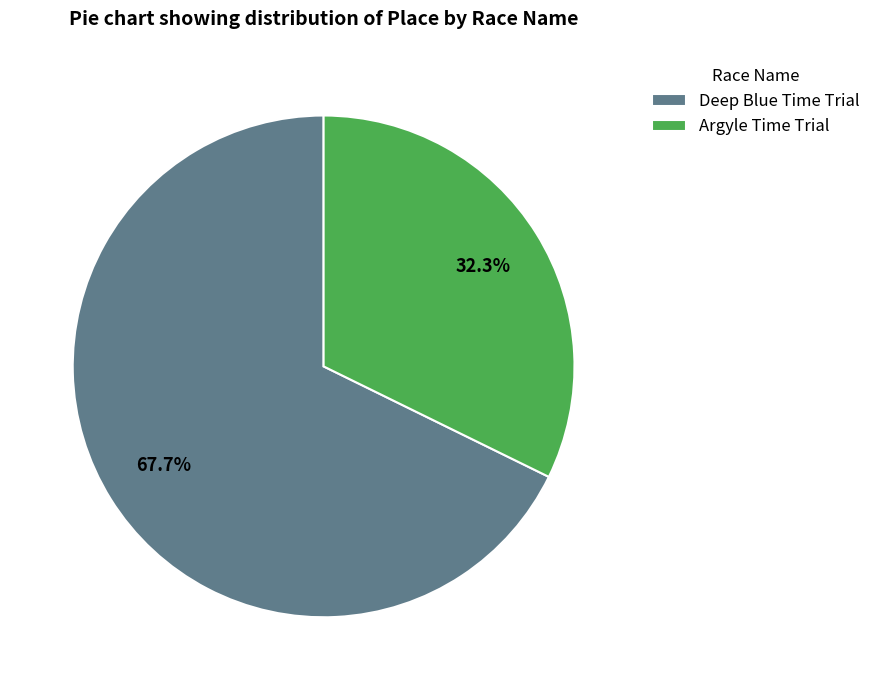

Does Deep Blue Time Trial represent more than half of the total?

Yes